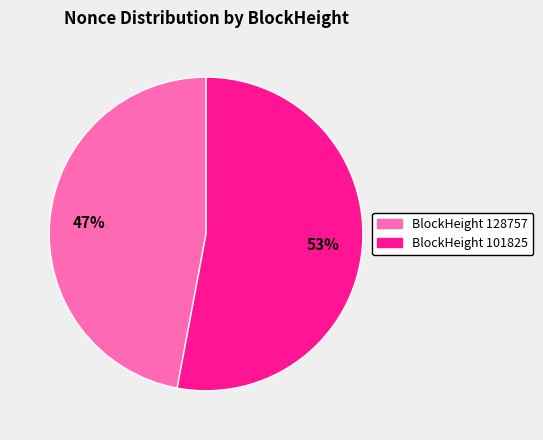

Does any single category account for the majority?

Yes